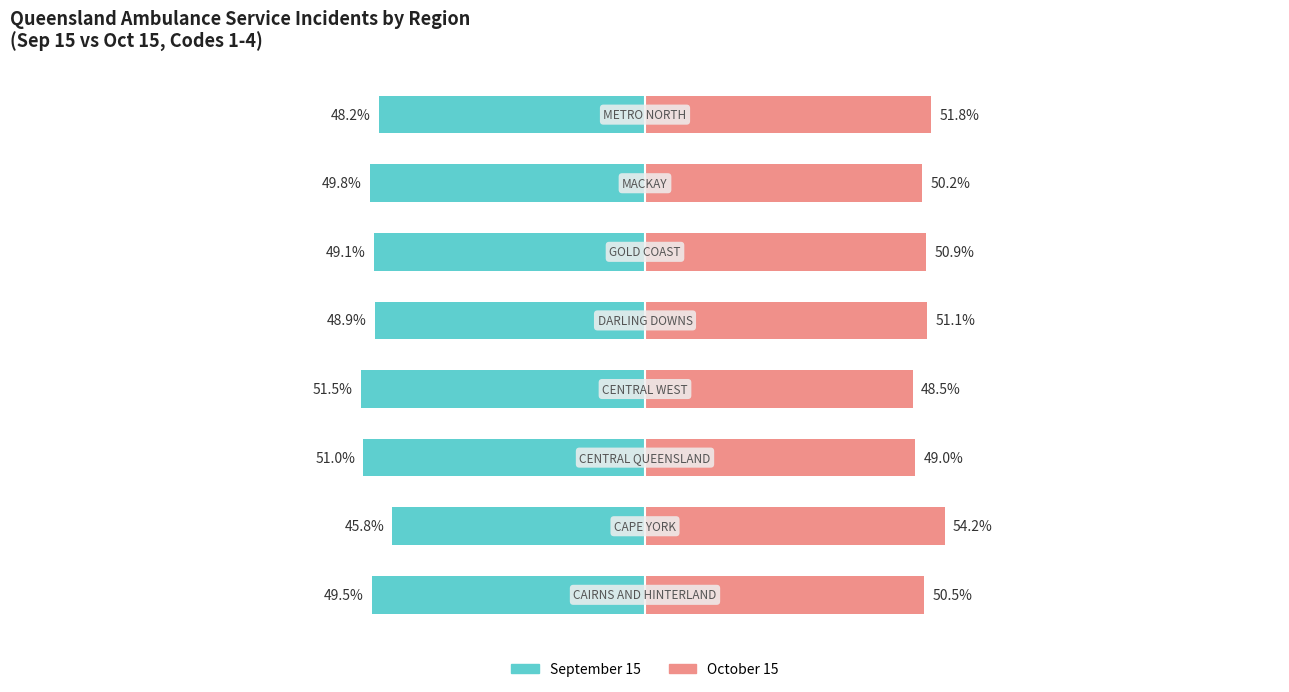

What is the difference between the maximum and minimum values in the Oct 15 (Code 1-4) series?

5.7